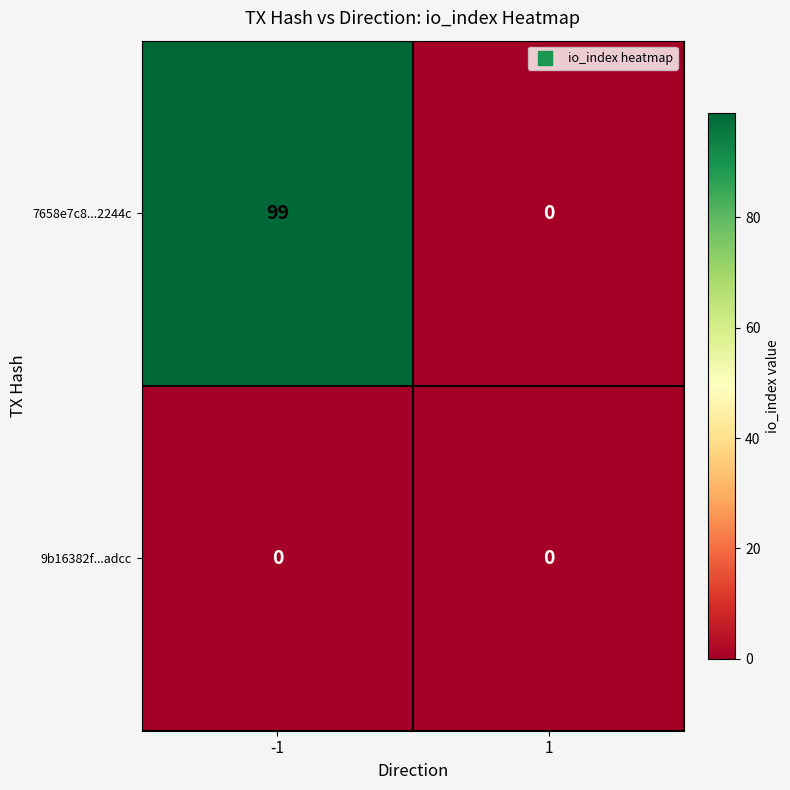

Which series has the widest spread of values?

7658e7c8...2244c